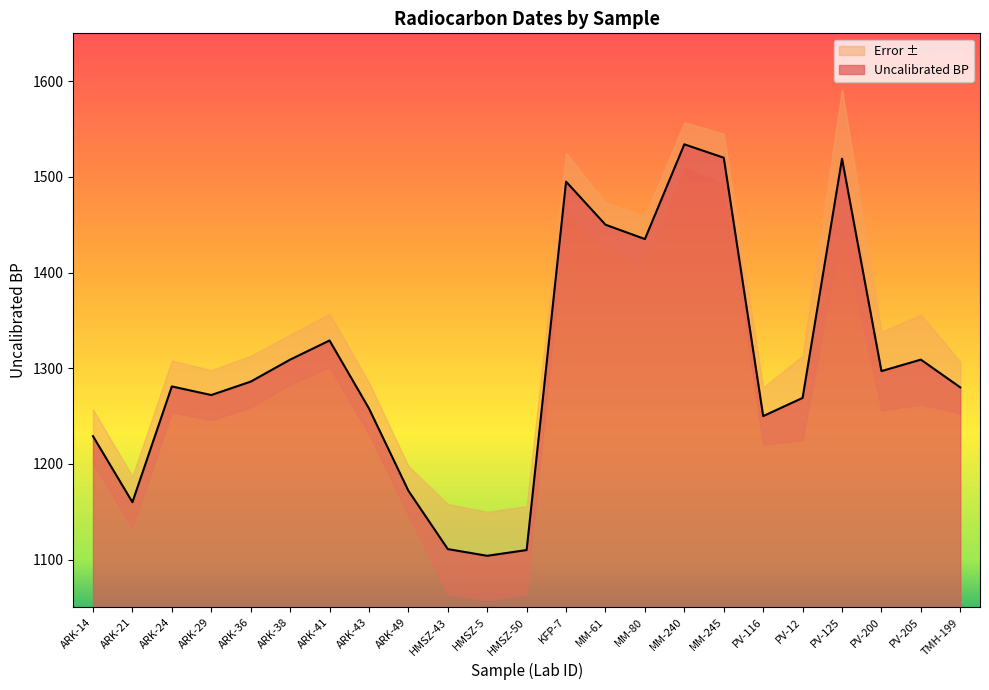

Which label corresponds to the smallest value in the chart?

HMSZ-5